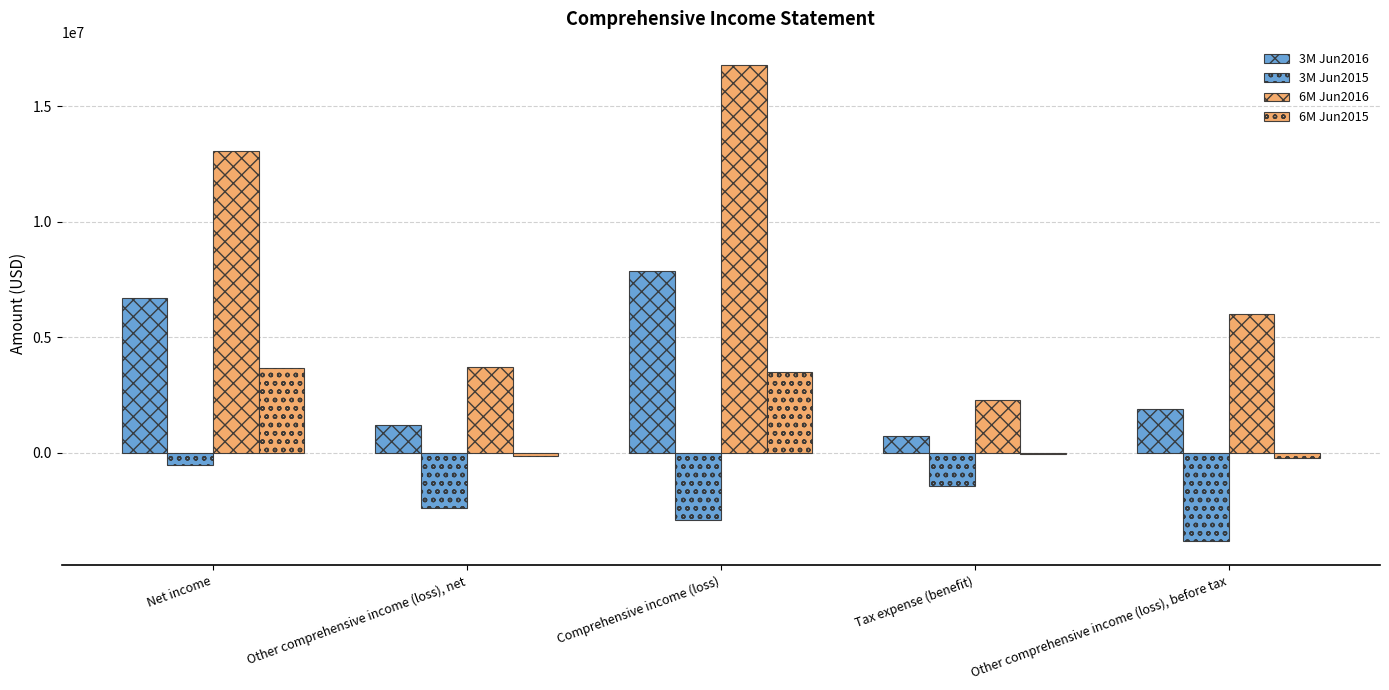

How many distinct data groups are displayed?

4